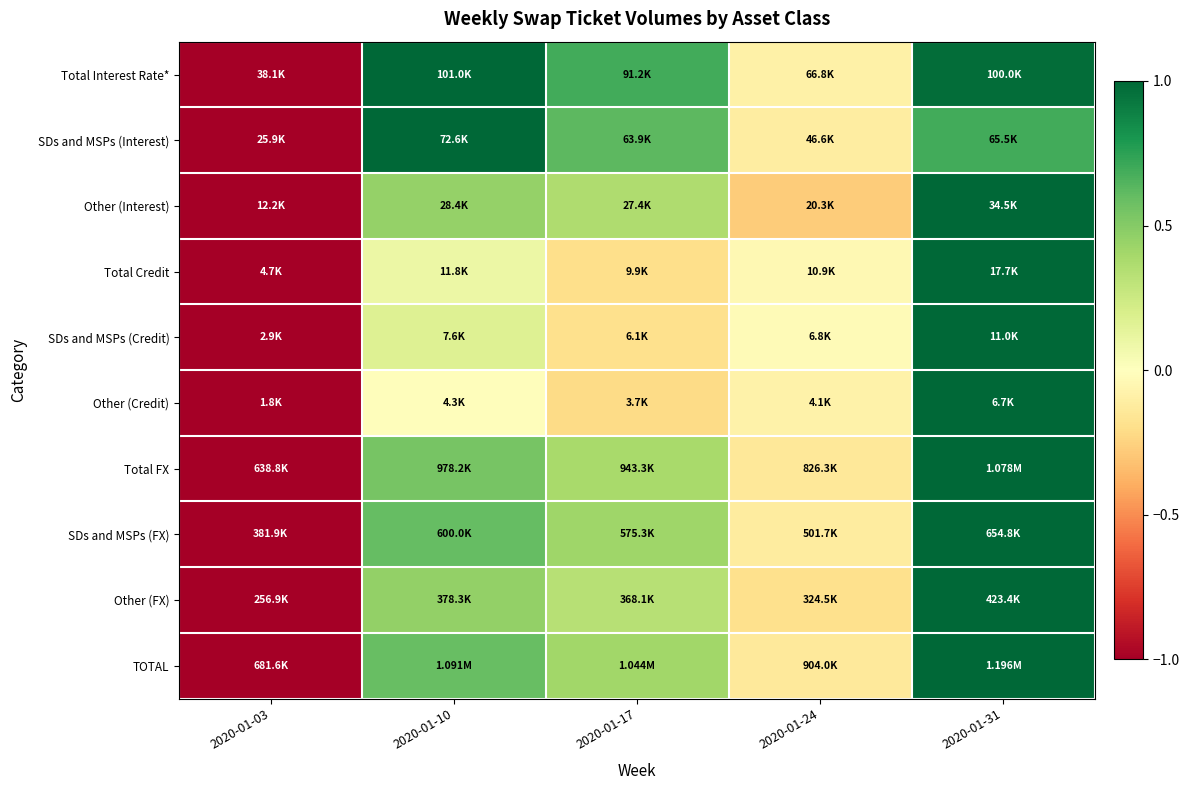

What is the total value across all series at 2020-01-10?

4.9